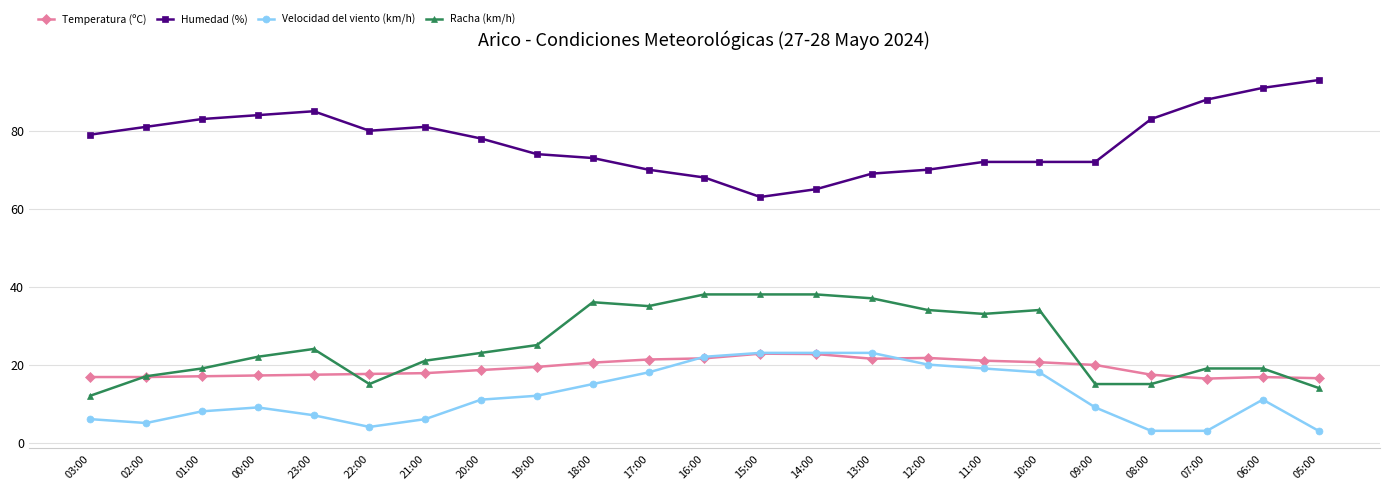

Is it true that Humedad (%) equals 117.6 at 17:00?

False